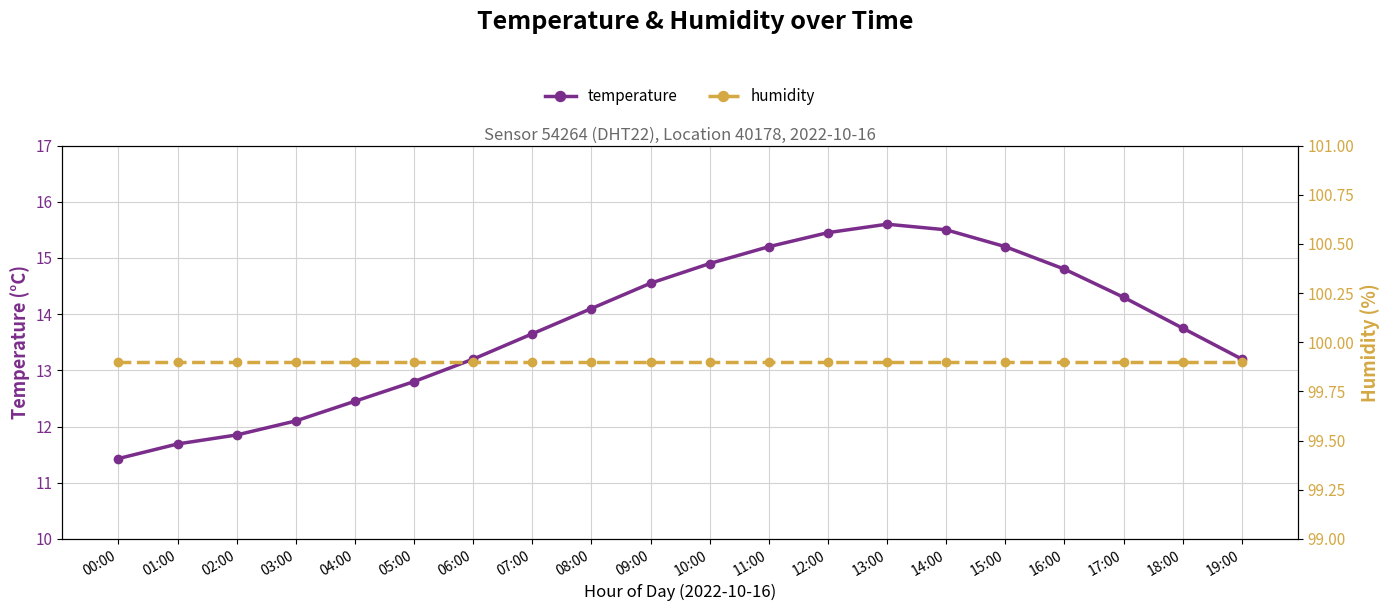

At which category does the chart reach its minimum across all series?

00:00